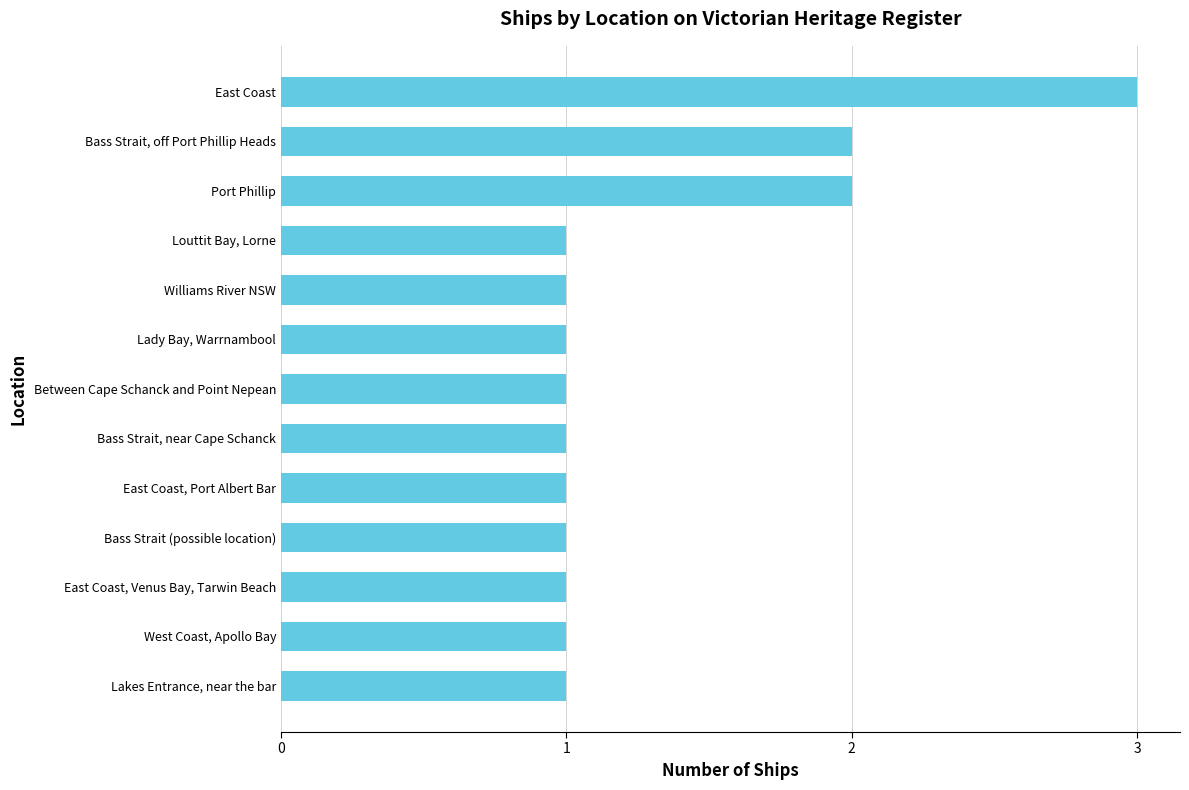

Reading bottom to top, list all the values displayed in this chart.

1	1	1	1	1	1	1	1	1	1	2	2	3